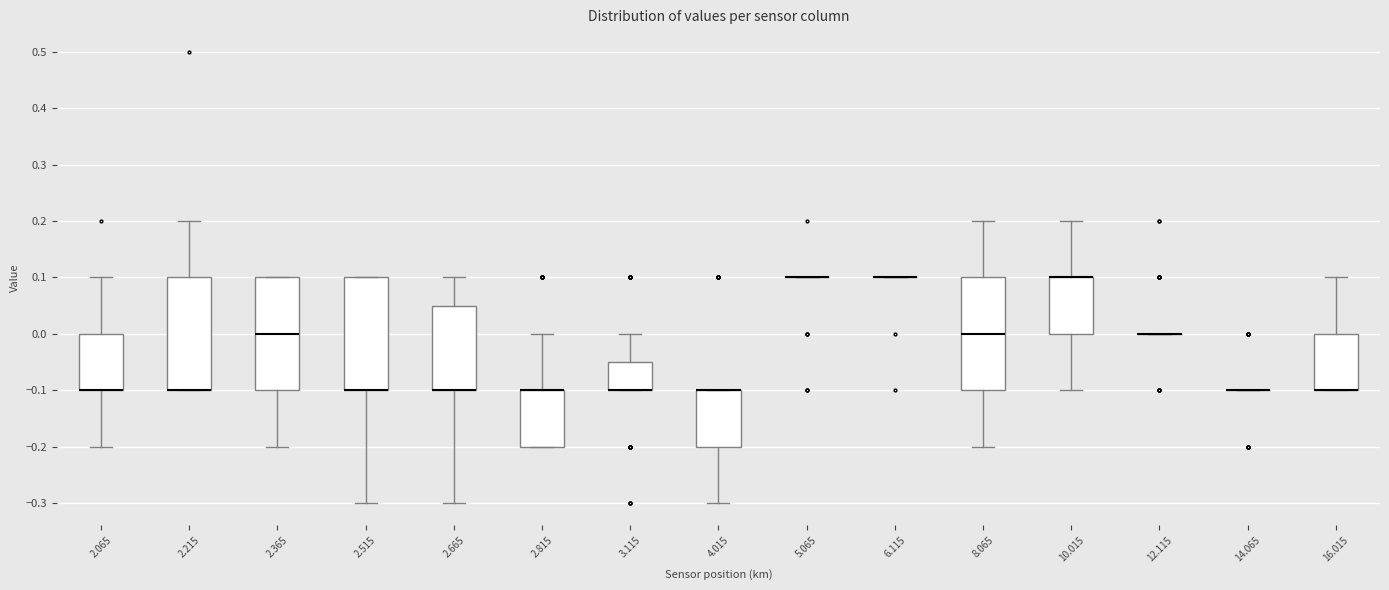

Reading left to right, read every box against the y-axis: the position of its median line, the range the box covers, and the ends of its whiskers. The values are not printed on the chart, so give them approximately, as read against the axis.

2.065: median -0.10 (drawn on the box's lower edge), box -0.10 to 0.00, whiskers -0.20 to 0.10
2.215: median -0.10 (drawn on the box's lower edge), box -0.10 to 0.10, whiskers -0.10 to 0.20
2.365: median 0.00, box -0.10 to 0.10, whiskers -0.20 to 0.10
2.515: median -0.10 (drawn on the box's lower edge), box -0.10 to 0.10, whiskers -0.30 to 0.10
2.665: median -0.10 (drawn on the box's lower edge), box -0.10 to 0.05, whiskers -0.30 to 0.10
2.815: median -0.10 (drawn on the box's upper edge), box -0.20 to -0.10, whiskers -0.20 to 0.00
3.115: median -0.10 (drawn on the box's lower edge), box -0.10 to -0.05, whiskers -0.10 to 0.00
4.015: median -0.10 (drawn on the box's upper edge), box -0.20 to -0.10, whiskers -0.30 to -0.10
5.065: box collapsed to a line at 0.10, whiskers 0.10 to 0.10
6.115: box collapsed to a line at 0.10, whiskers 0.10 to 0.10
8.065: median 0.00, box -0.10 to 0.10, whiskers -0.20 to 0.20
10.015: median 0.10 (drawn on the box's upper edge), box 0.00 to 0.10, whiskers -0.10 to 0.20
12.115: box collapsed to a line at 0.00, whiskers 0.00 to 0.00
14.065: box collapsed to a line at -0.10, whiskers -0.10 to -0.10
16.015: median -0.10 (drawn on the box's lower edge), box -0.10 to 0.00, whiskers -0.10 to 0.10